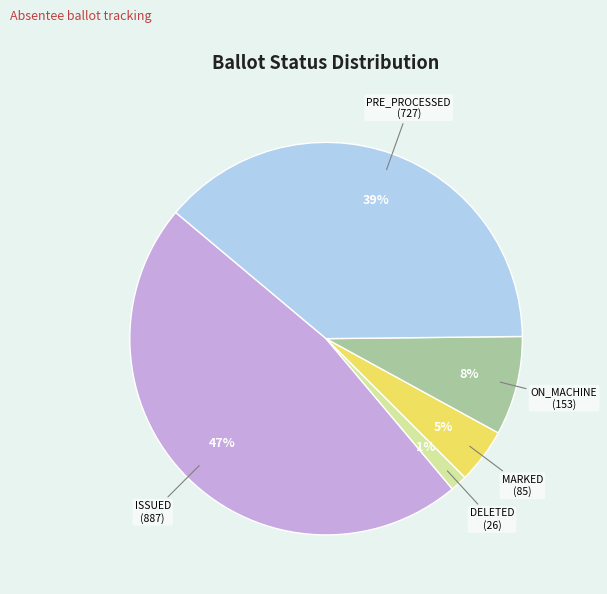

Is the sum of PRE_PROCESSED and DELETED greater than half?

No